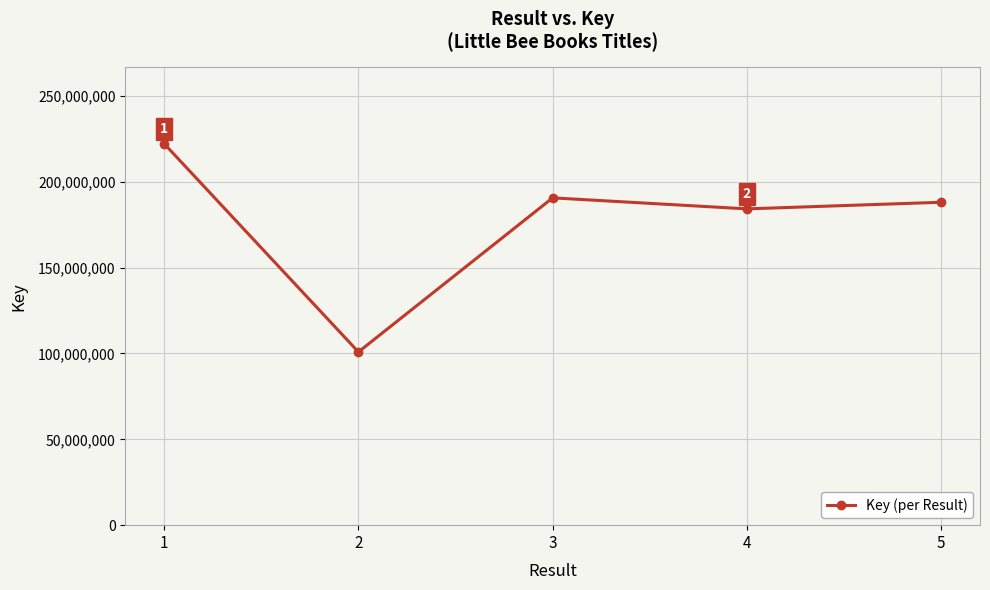

List the labels in order of value, smallest first.

2, 4, 5, 3, 1